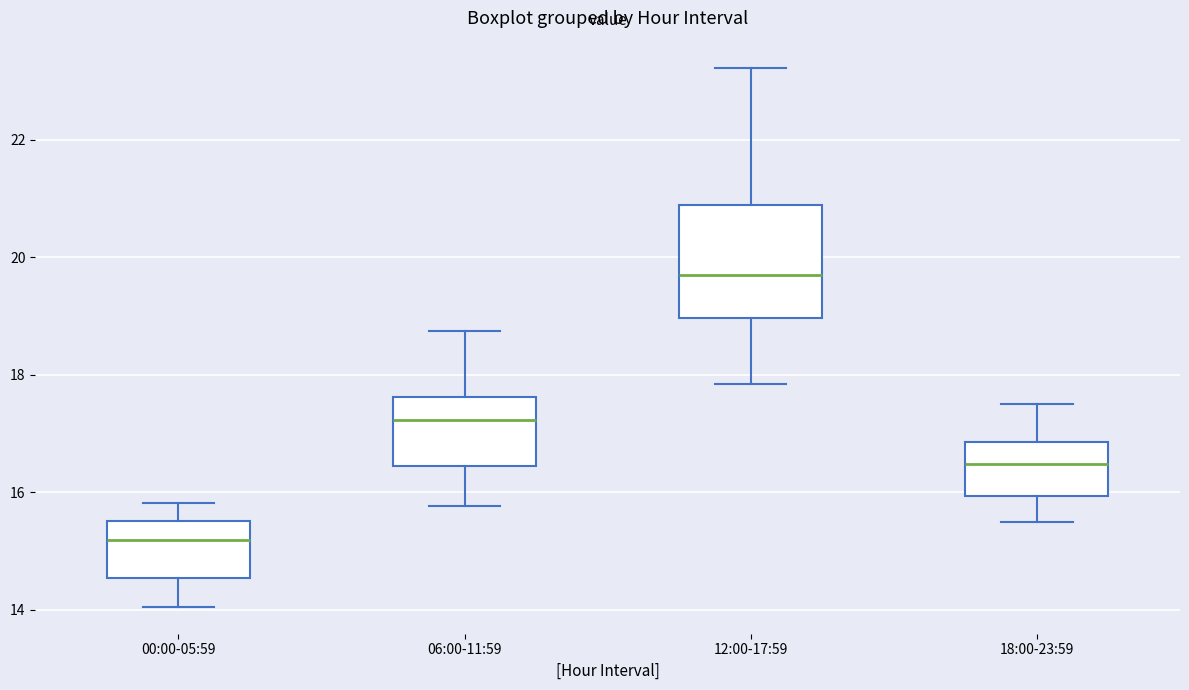

Where does the upper whisker of the box for 12:00-17:59 end on the y-axis? The values are not printed on the chart, so give them approximately, as read against the axis.

23.2